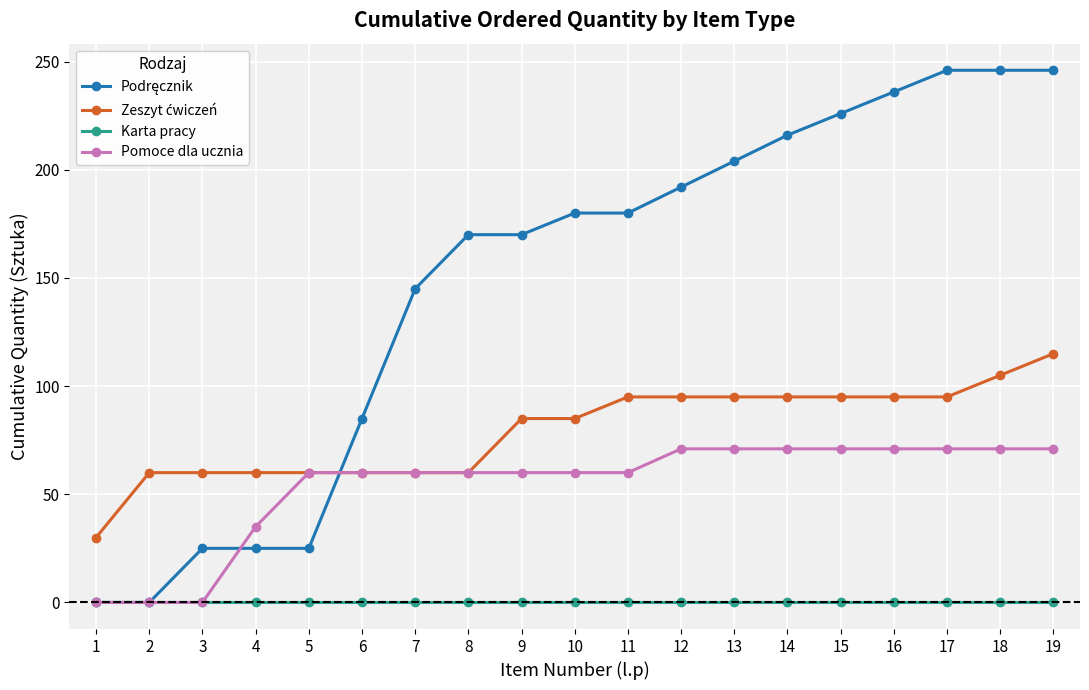

True or false: Pomoce dla ucznia has a value of 45 at 17.

False